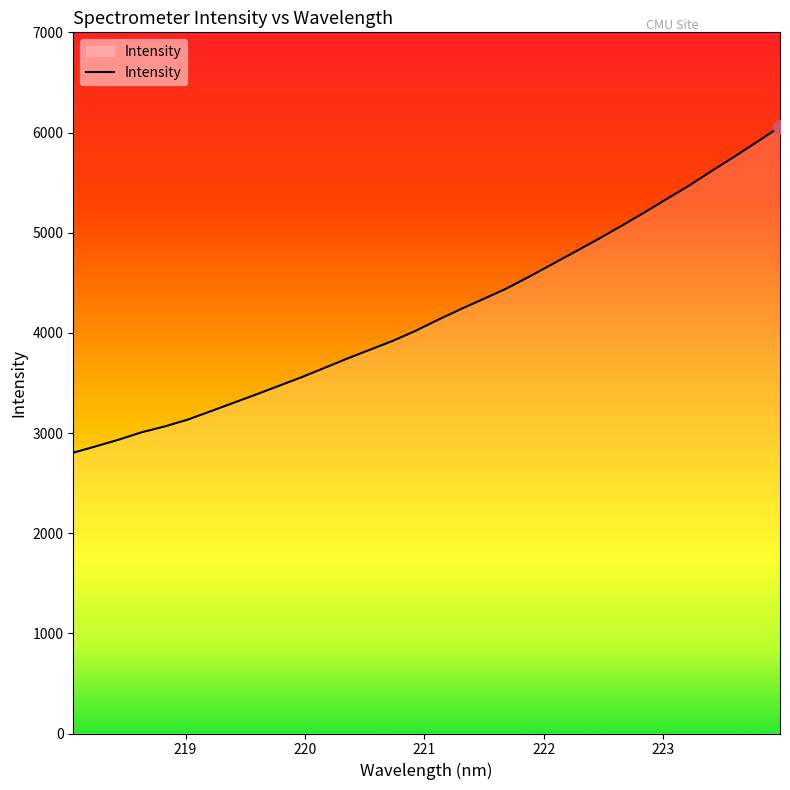

What is the difference between the maximum and minimum values?

3253.3